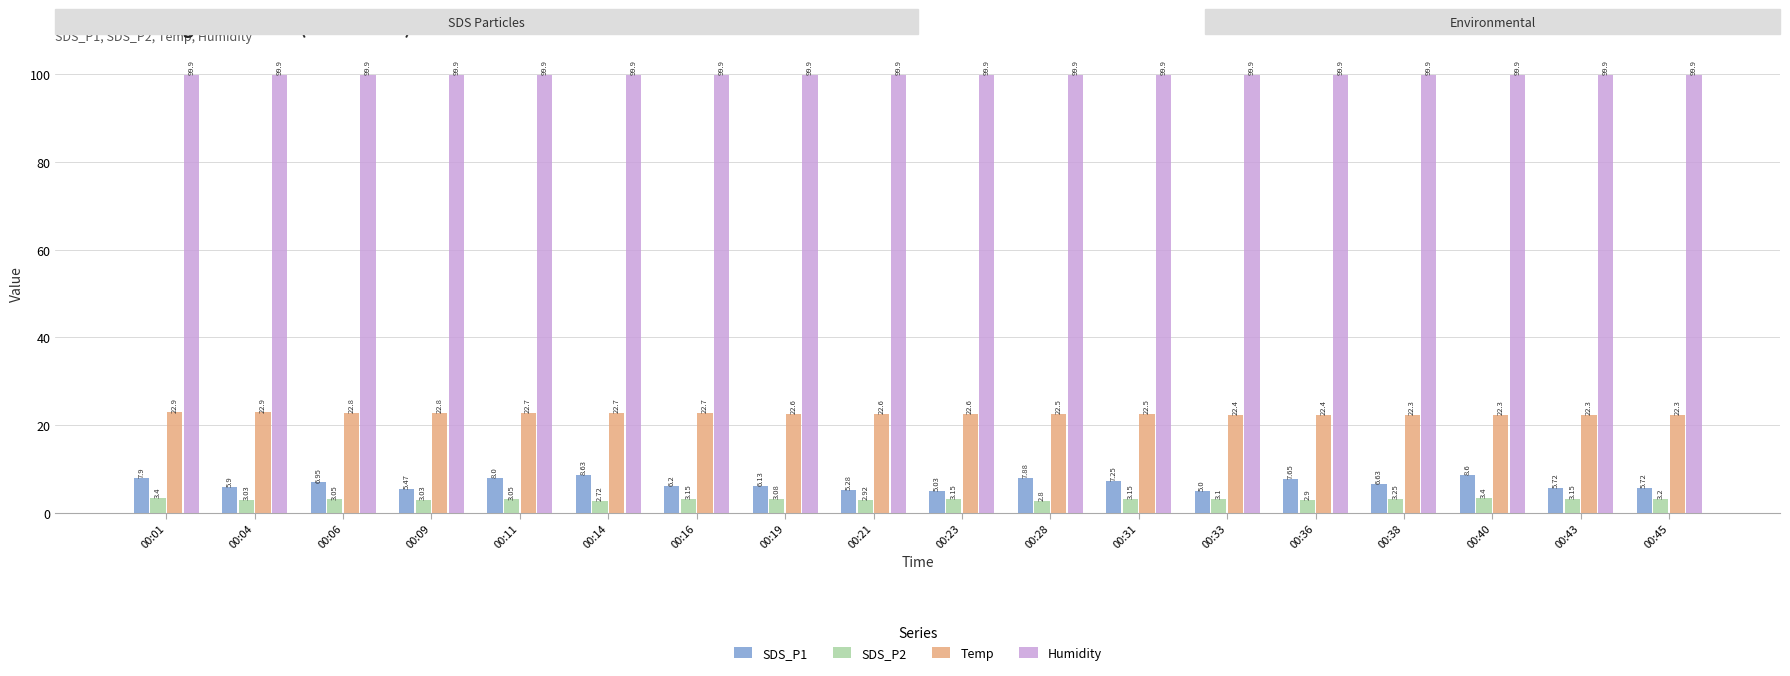

What is the average value of the SDS_P1 series?

6.7